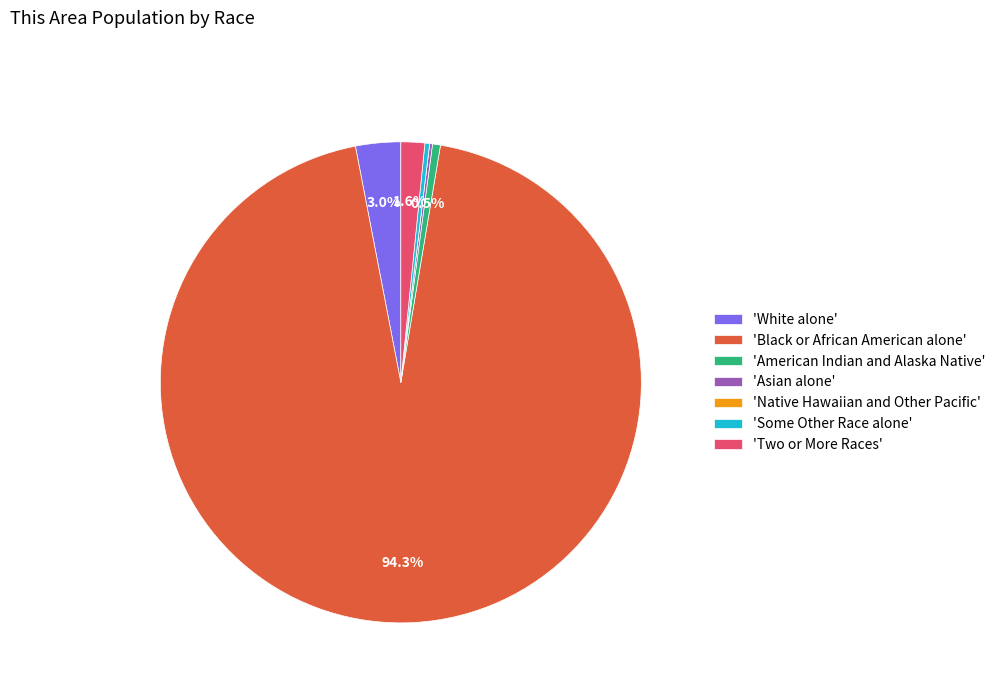

Approximately how many times larger is the value at 'American Indian and Alaska Native' compared to 'Some Other Race alone'?

1.7